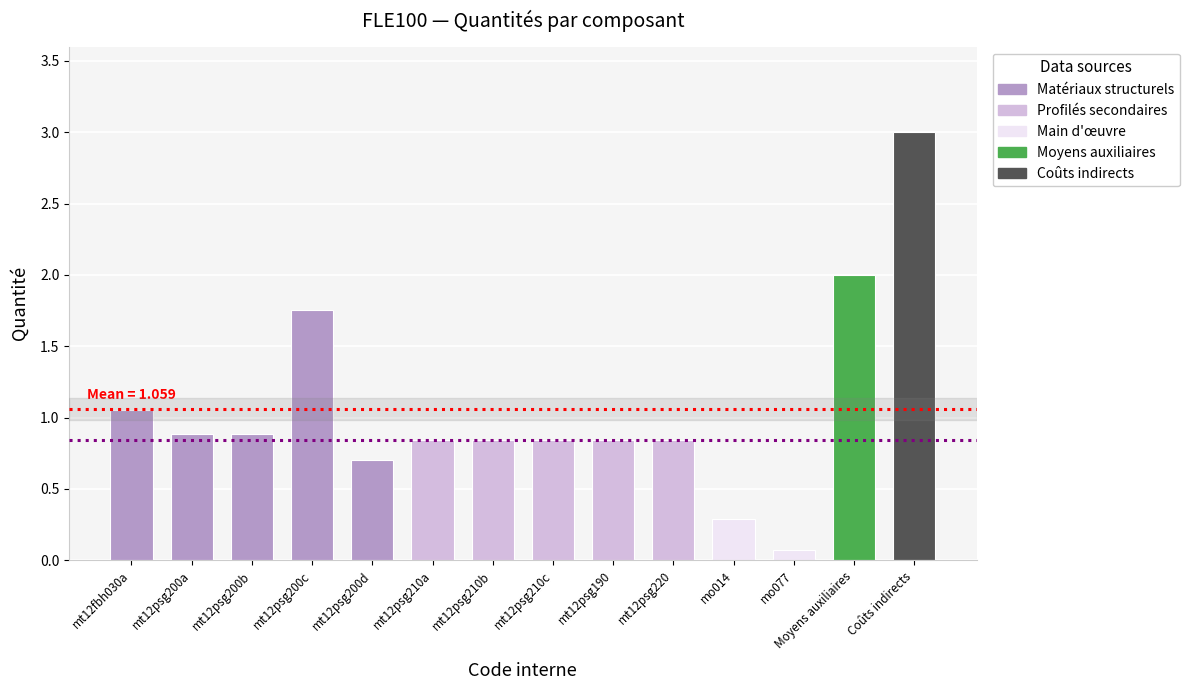

Which has a higher value, mt12psg200b or mt12psg190?

mt12psg200b